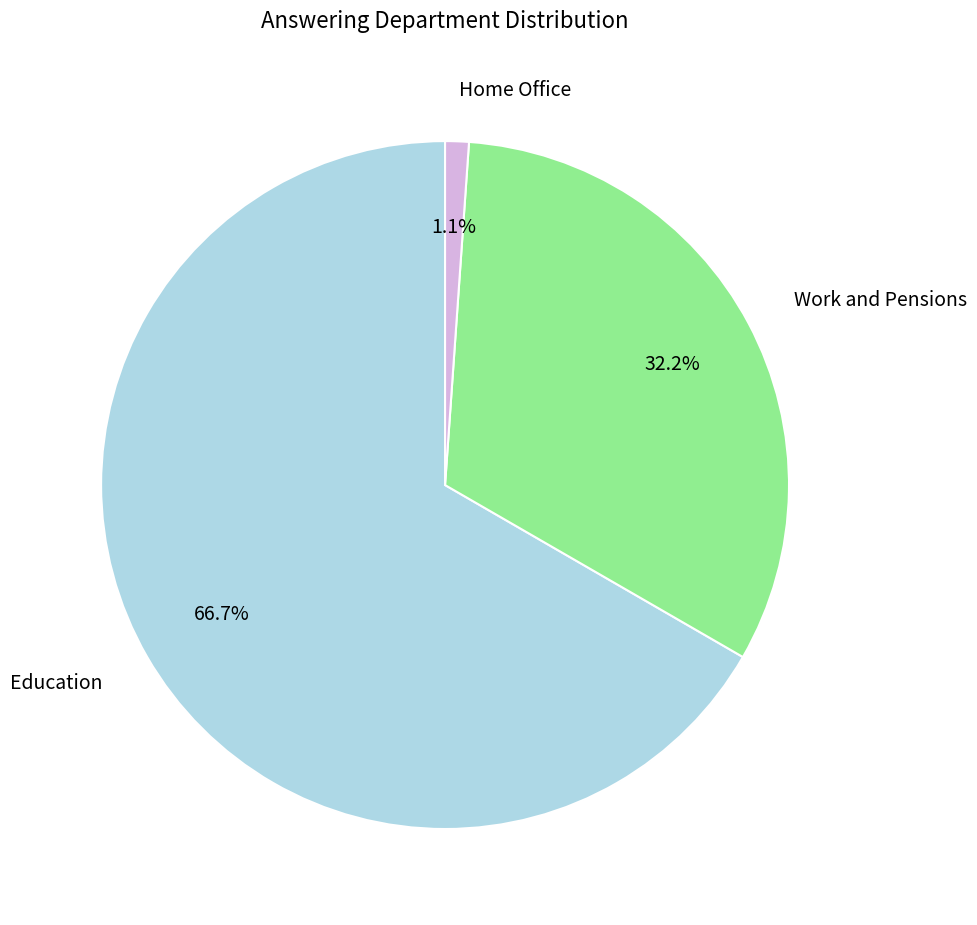

How many slices are in this pie chart?

3